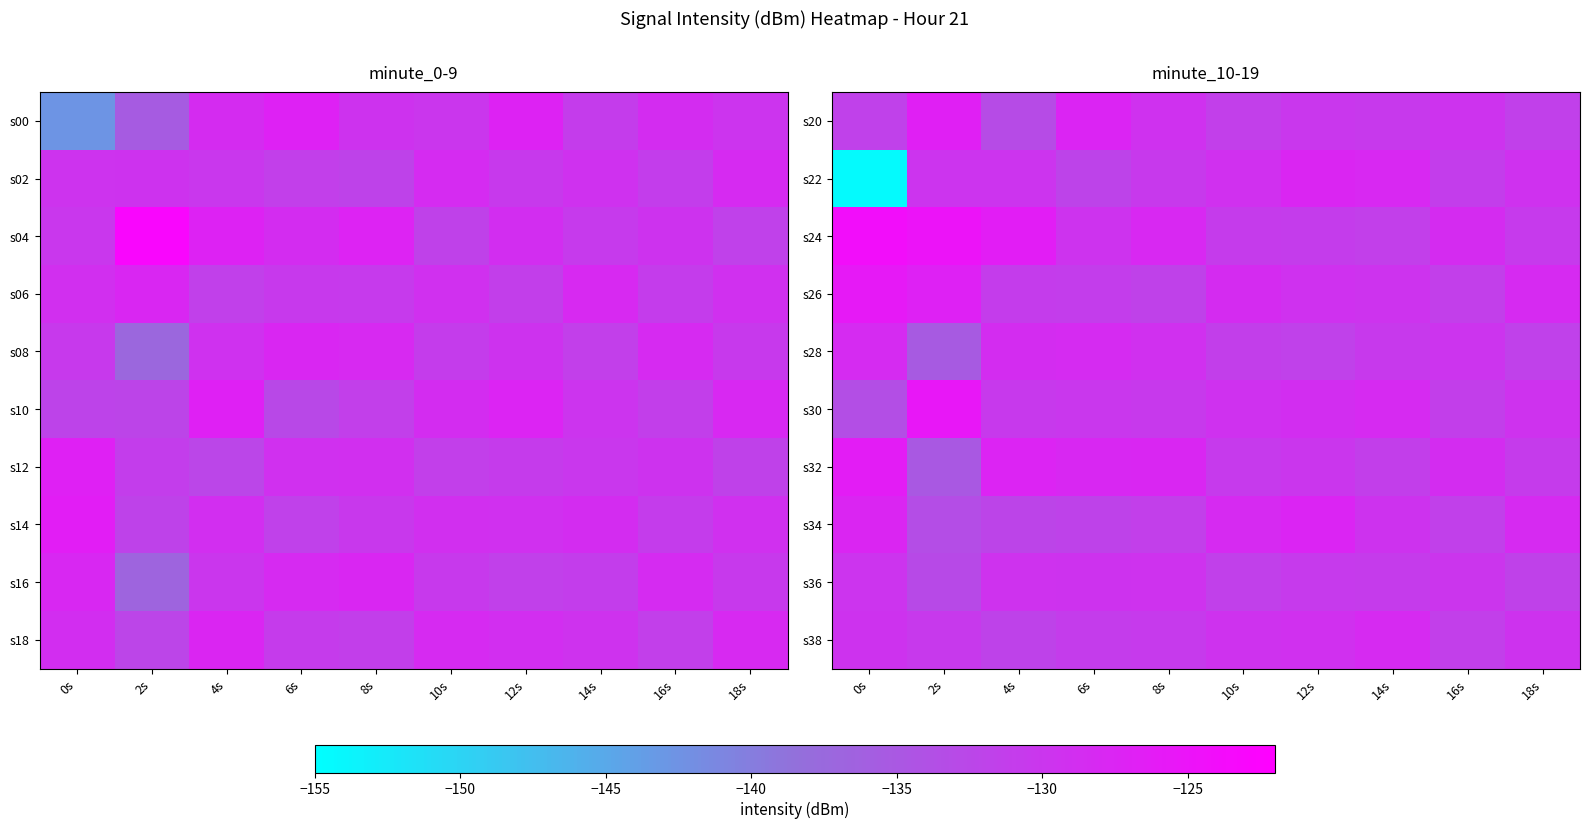

True or false: s22 has a value of -50.5 at 12s.

False